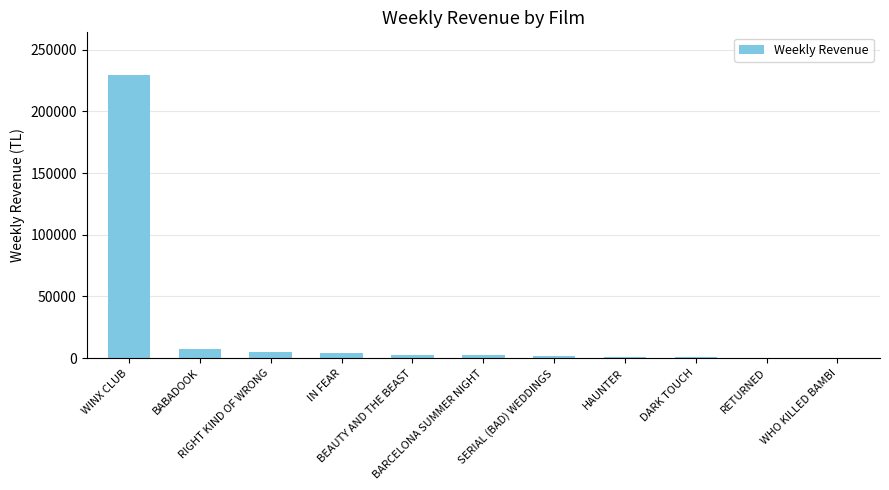

What is the sum of all values?

254621.9